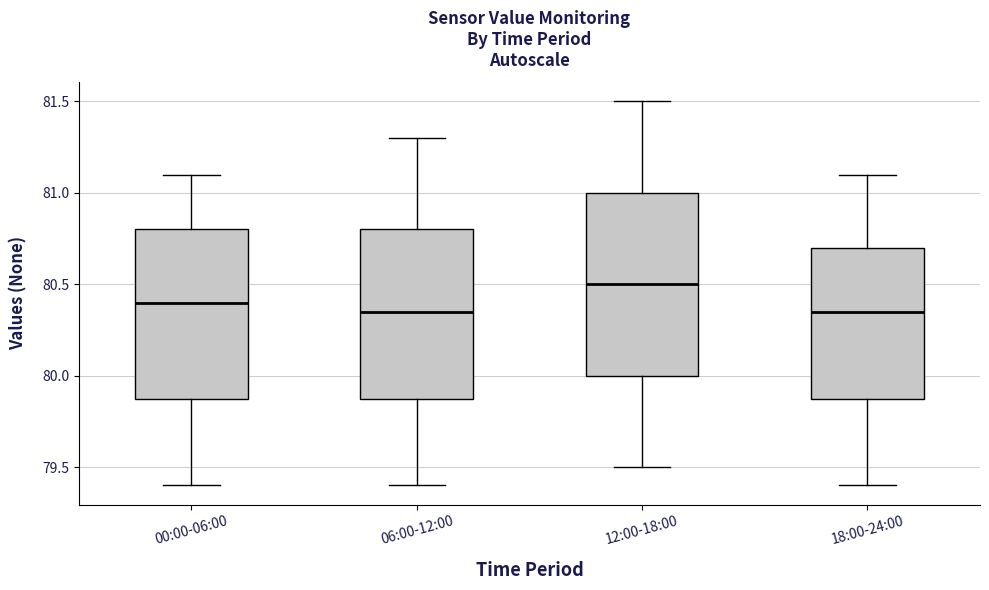

Reading left to right, read every box against the y-axis: the position of its median line, the range the box covers, and the ends of its whiskers. The values are not printed on the chart, so give them approximately, as read against the axis.

00:00-06:00: median 80.40, box 79.90 to 80.80, whiskers 79.40 to 81.10
06:00-12:00: median 80.35, box 79.90 to 80.80, whiskers 79.40 to 81.30
12:00-18:00: median 80.50, box 80.00 to 81.00, whiskers 79.50 to 81.50
18:00-24:00: median 80.35, box 79.90 to 80.70, whiskers 79.40 to 81.10